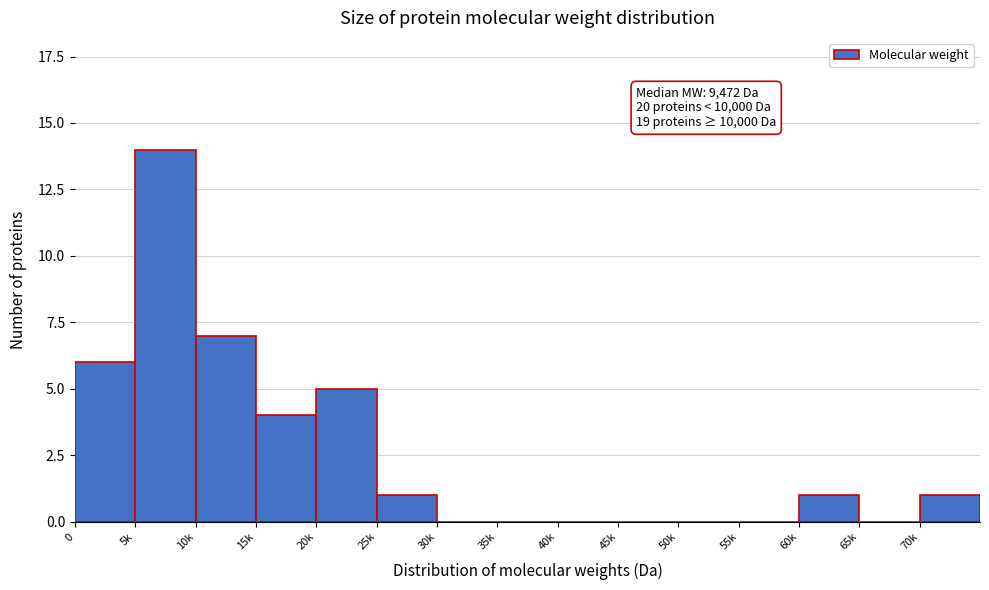

Reading left to right, transcribe all the data shown in this chart.

0=6	5k=14	10k=7	15k=4	20k=5	25k=1	30k=0	35k=0	40k=0	45k=0	50k=0	55k=0	60k=1	65k=0	70k=1